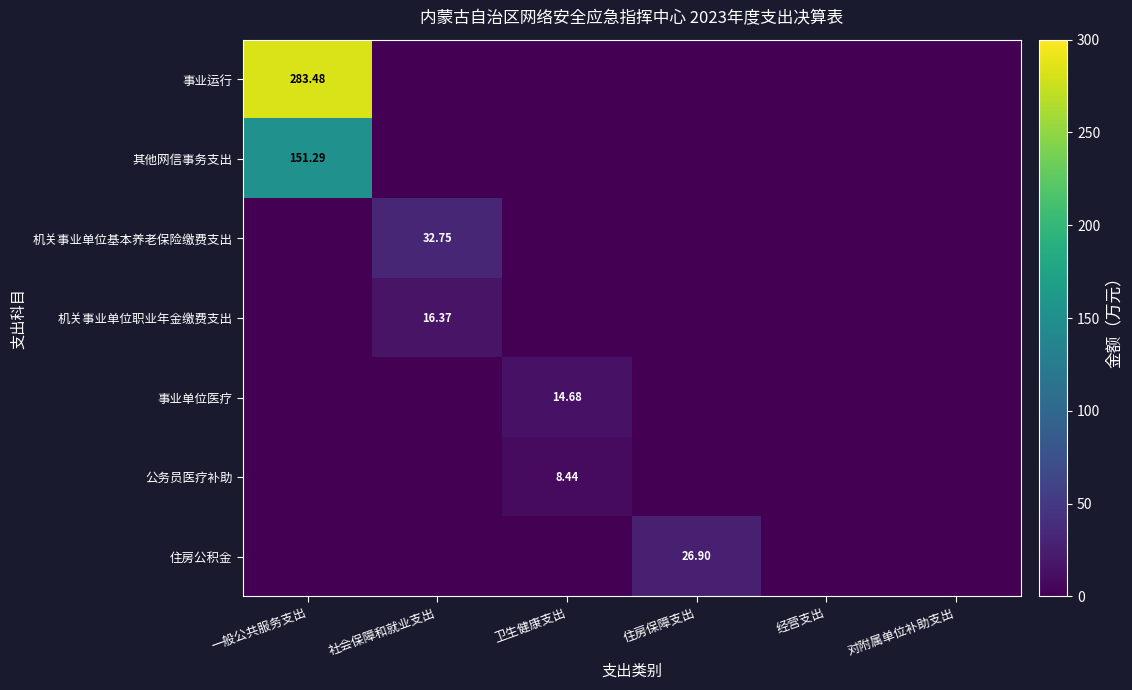

What is the difference between the 事业单位医疗 values at 住房保障支出 and 卫生健康支出?

14.7